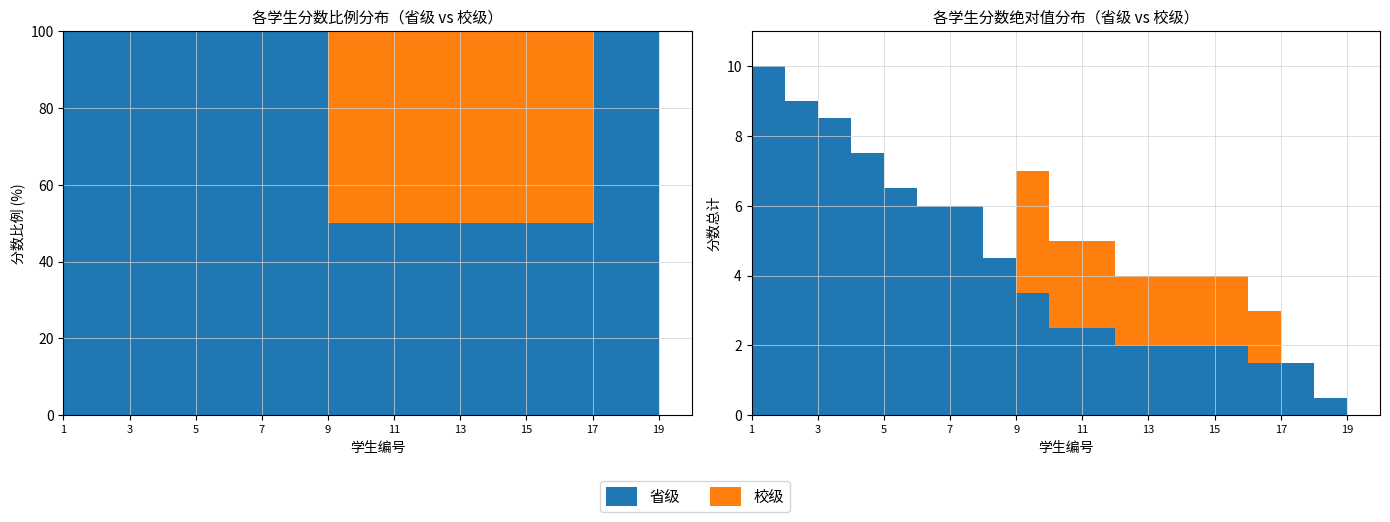

Reading left to right, transcribe all the data shown in this chart.

省级: 谷磊=10.0	李垠漪=9.0	闫亚鹏=8.5	李连辉=7.5	常婧=6.5	臧长春=6.0	李荣=6.0	郭姗姗=4.5	杨春强=3.5	鲁俊岩=2.5	王无忌=2.5	董宝同=2.0	罗秀红=2.0	黄文斌=2.0	翟阳=2.0	黄星星=1.5	邢巧巧=1.5	聂继媛=0.5	马亮=0.0	易雪玉=0.0
校级: 谷磊=0.0	李垠漪=0.0	闫亚鹏=0.0	李连辉=0.0	常婧=0.0	臧长春=0.0	李荣=0.0	郭姗姗=0.0	杨春强=3.5	鲁俊岩=2.5	王无忌=2.5	董宝同=2.0	罗秀红=2.0	黄文斌=2.0	翟阳=2.0	黄星星=1.5	邢巧巧=0.0	聂继媛=0.0	马亮=0.0	易雪玉=0.0